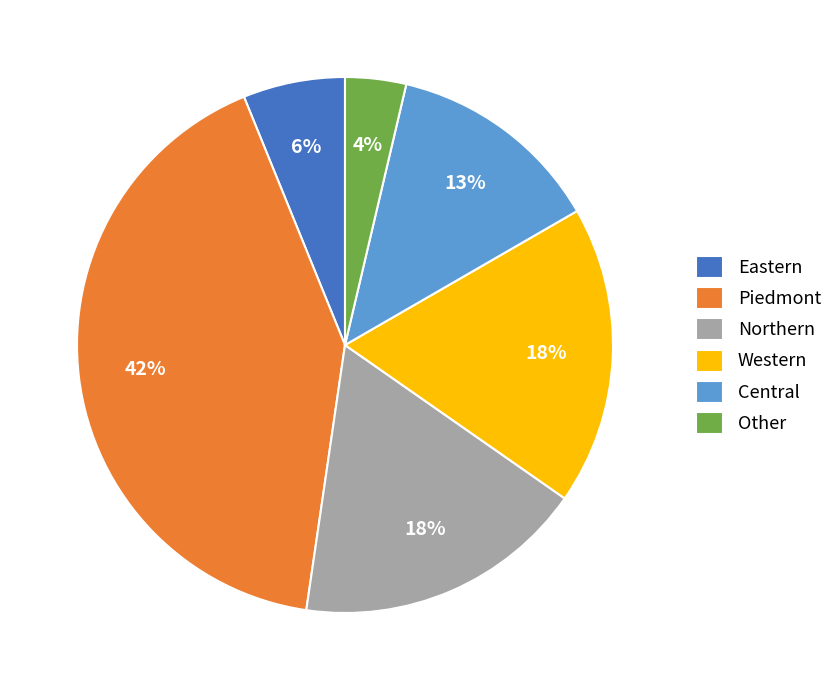

How many slices are in this pie chart?

6